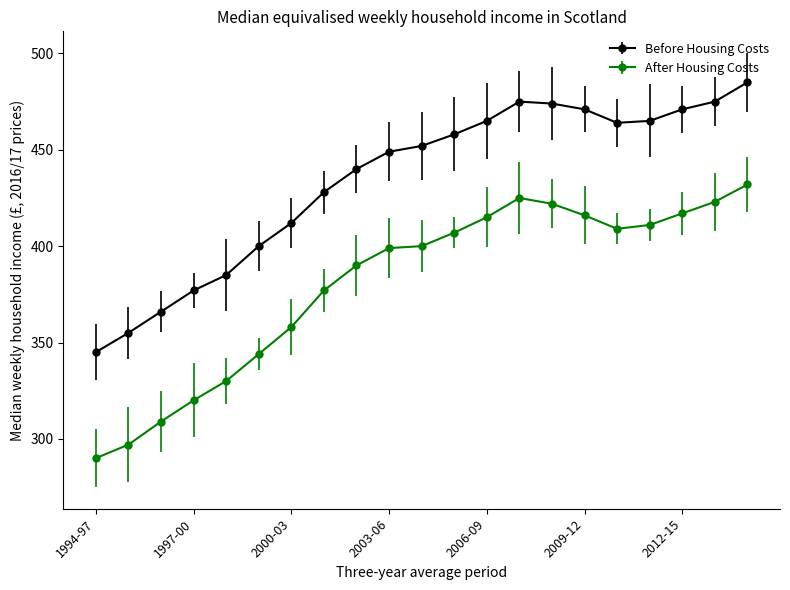

Which series has the widest spread of values?

After Housing Costs